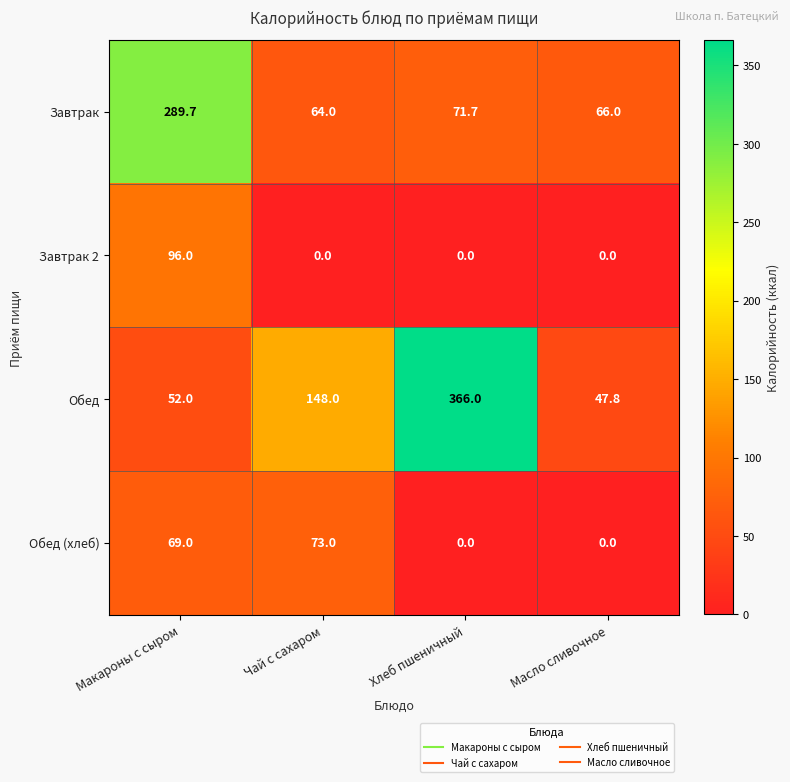

What is the average value of the Обед (хлеб) series?

35.5